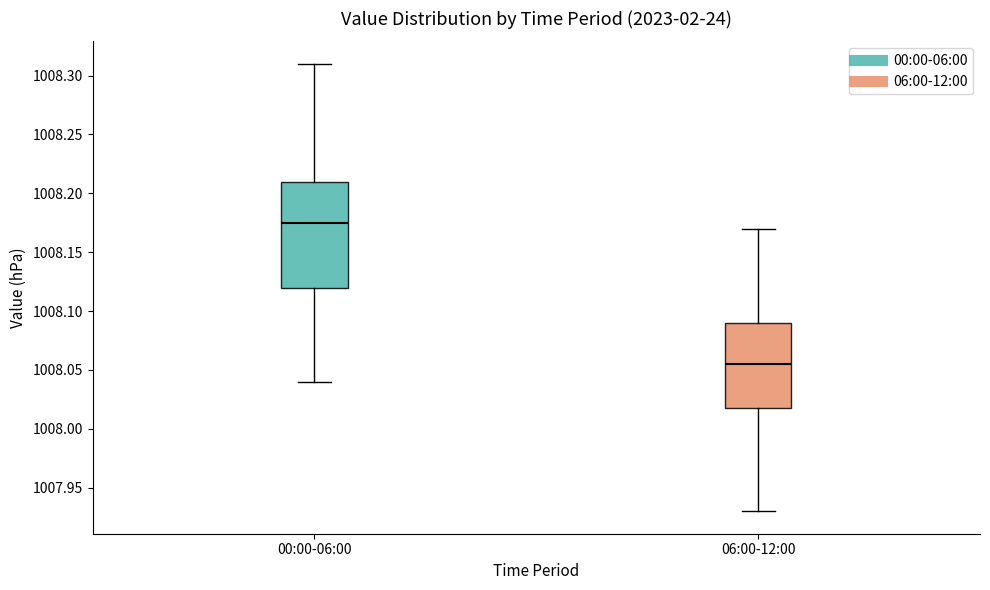

Where does the median line of the box for 06:00-12:00 sit on the y-axis? The values are not printed on the chart, so give them approximately, as read against the axis.

1008.055